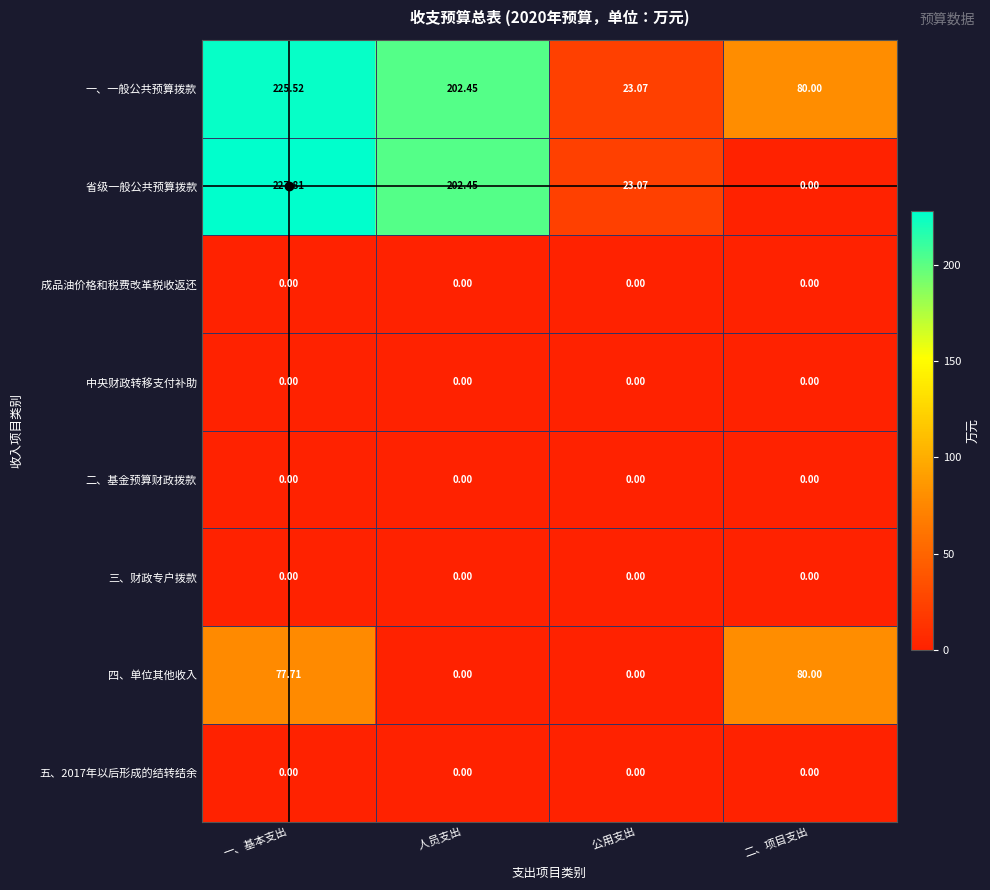

At which category does the chart reach its peak across all series?

一、基本支出